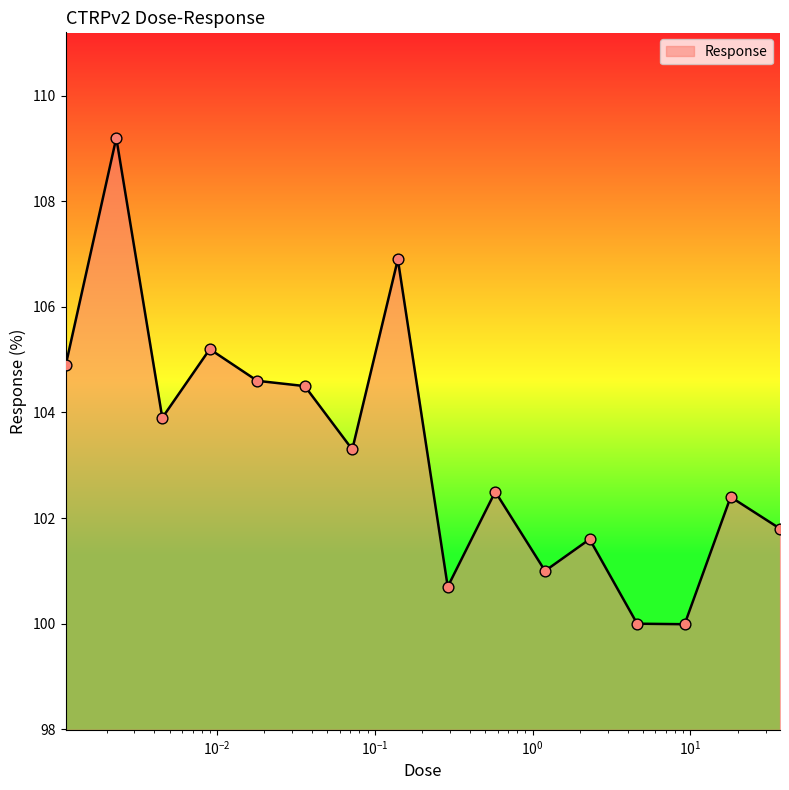

What is the greatest value displayed?

109.2